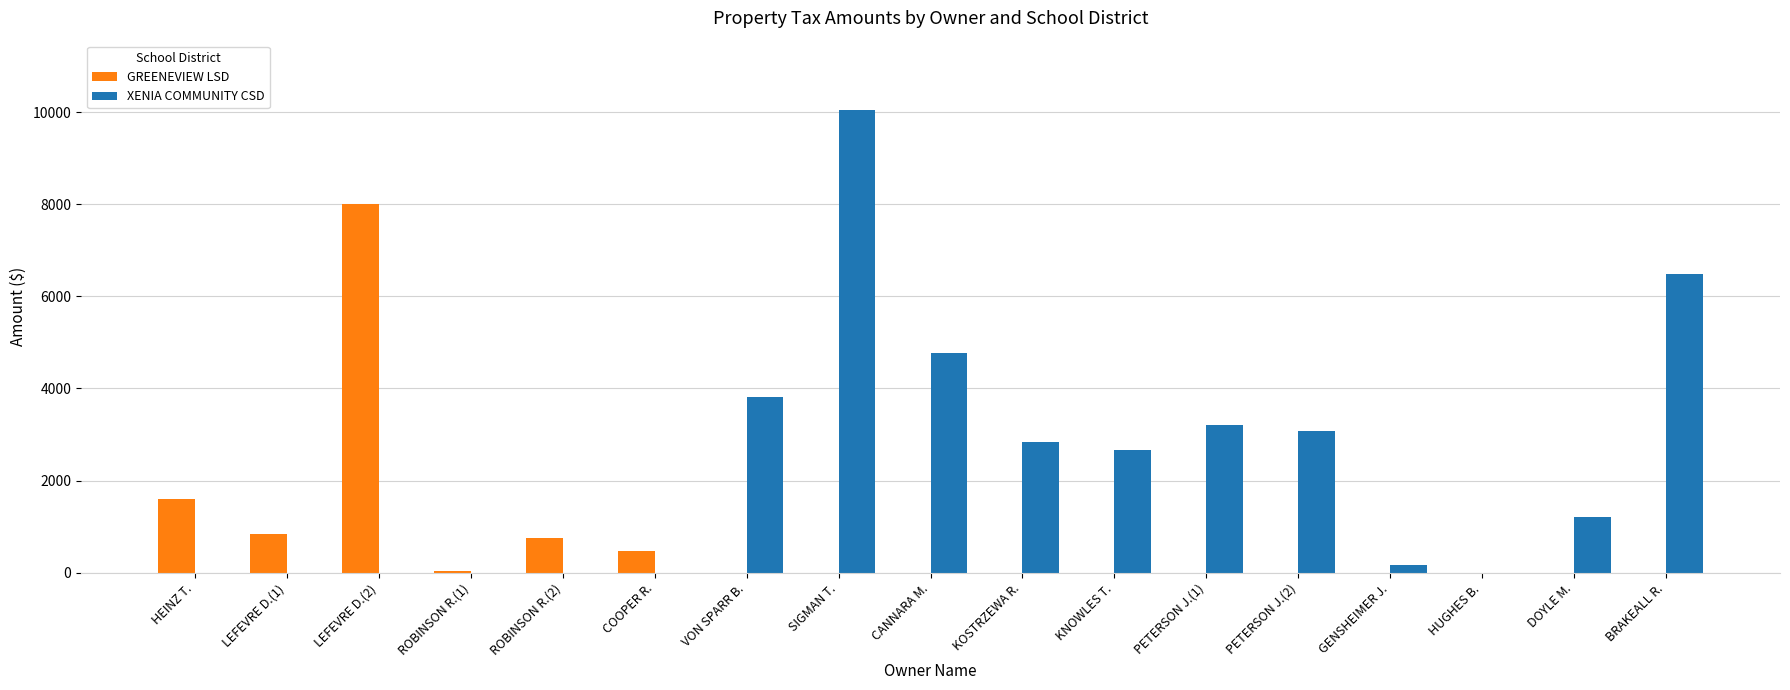

At which label is GREENEVIEW LSD closest to 3998?

HEINZ T.